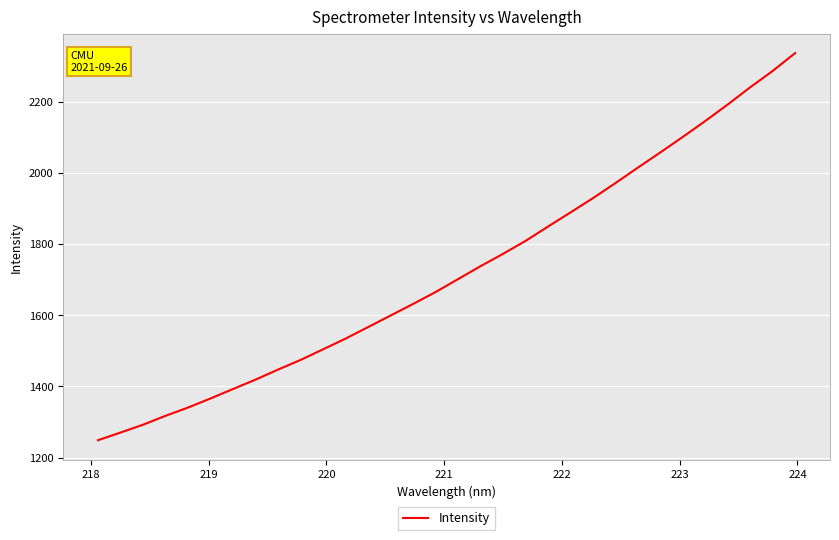

What is the greatest value displayed?

2336.2